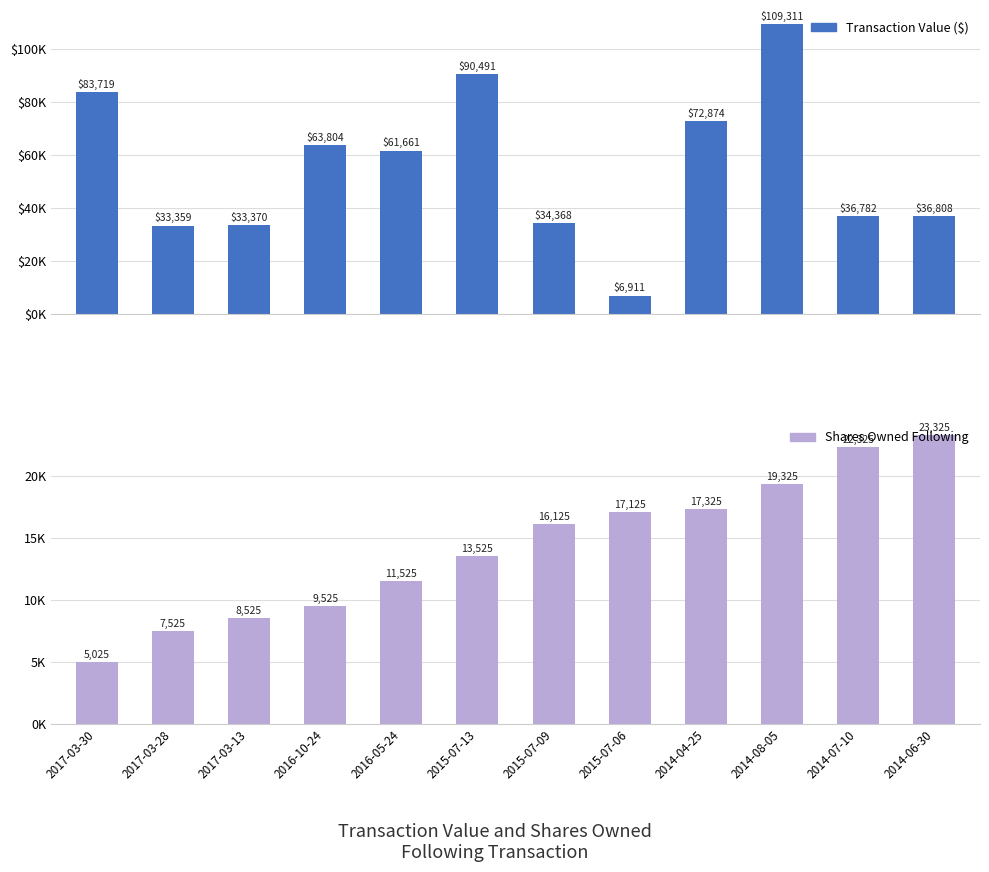

What is the spread (max minus min) of values at 2017-03-28?

25834